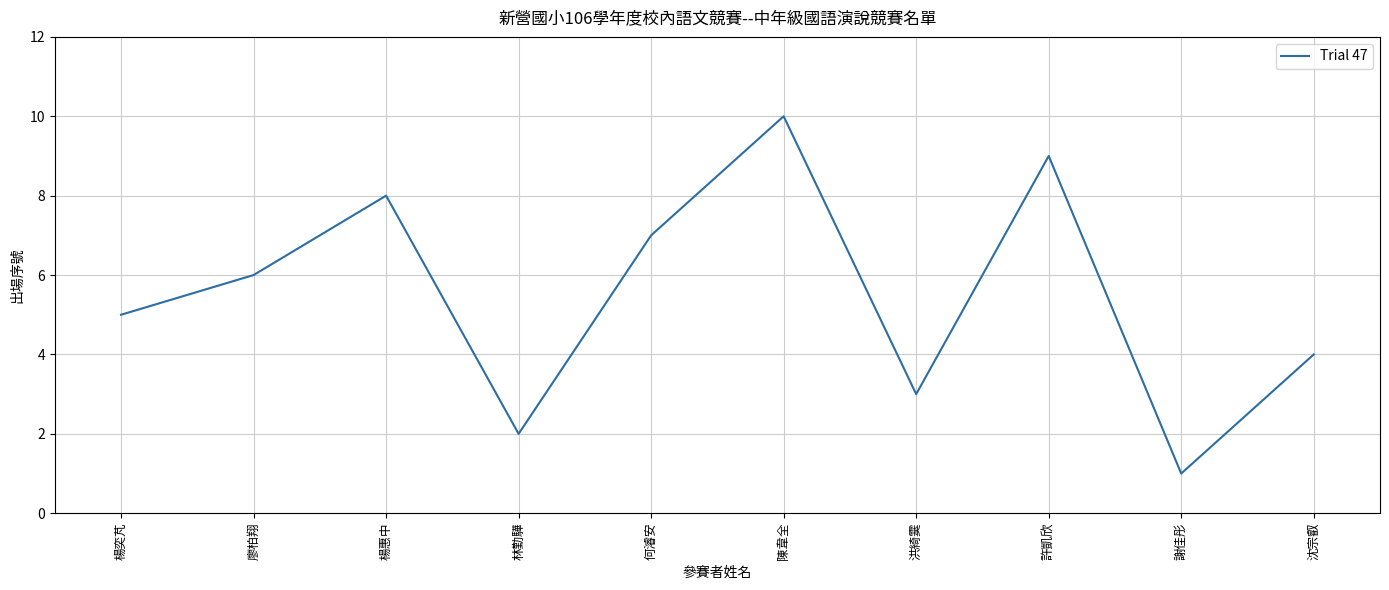

What is the change in value from 陳韋全 to 許凱欣?

-1